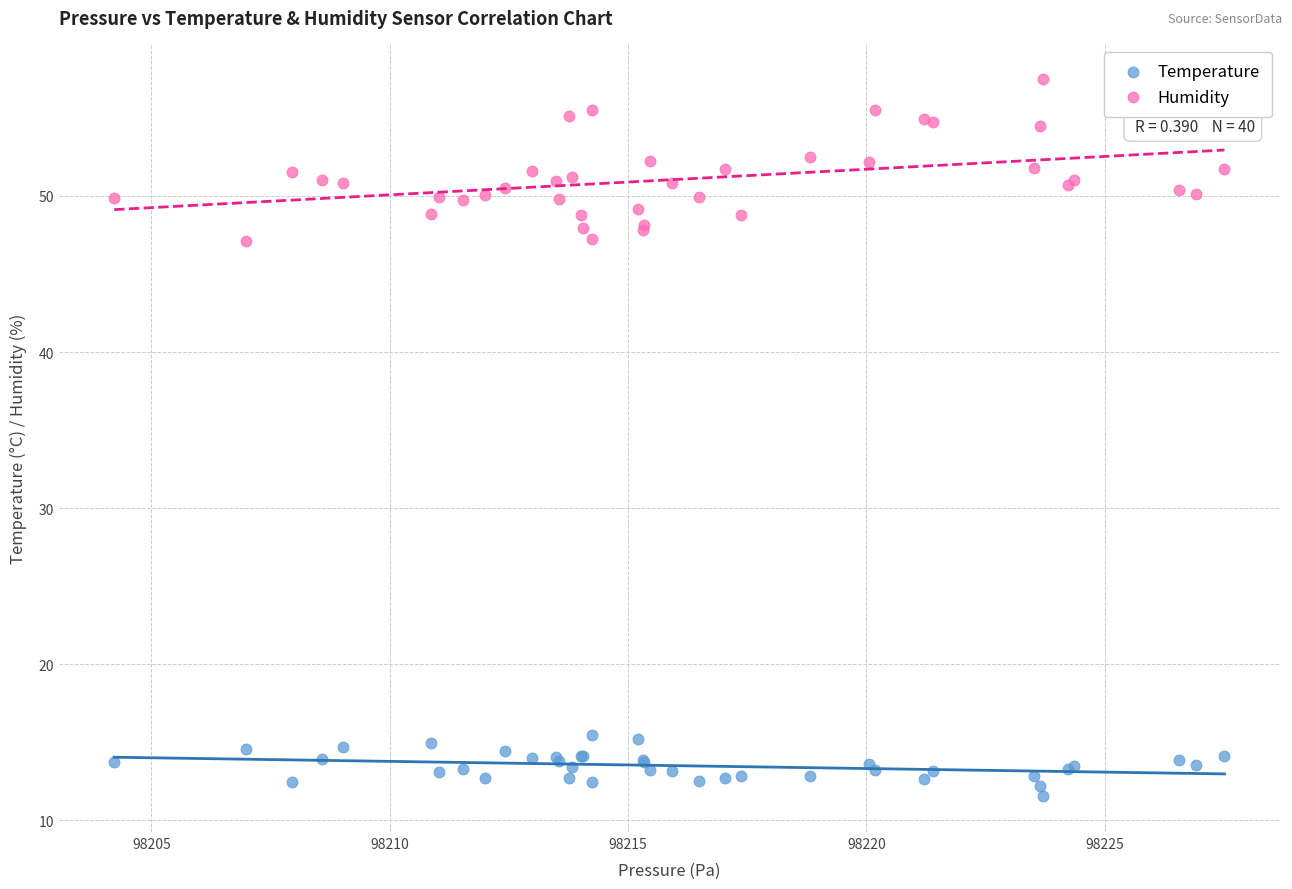

Which series contains the highest Y value?

Humidity